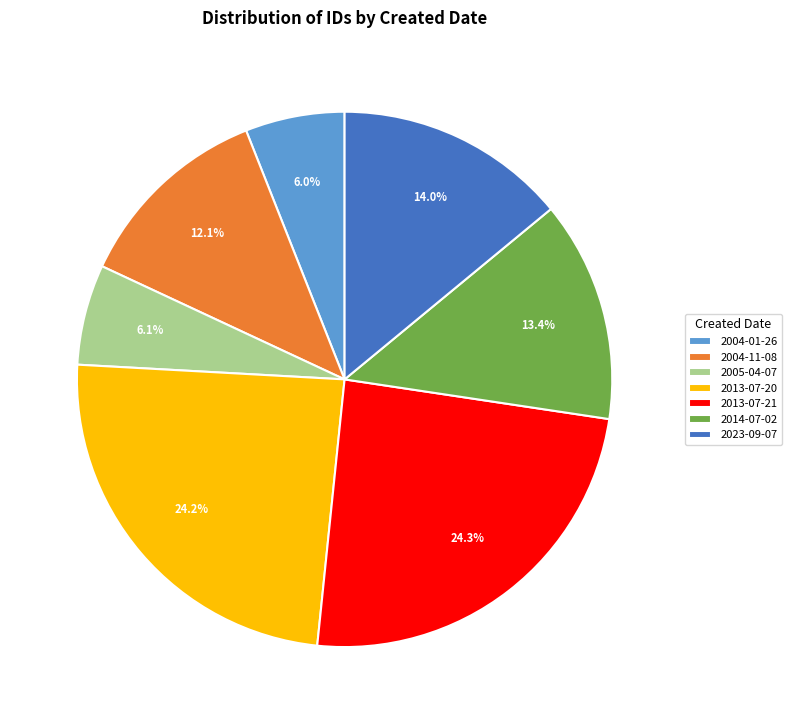

What percentage is NOT represented by 2013-07-20?

75.8%